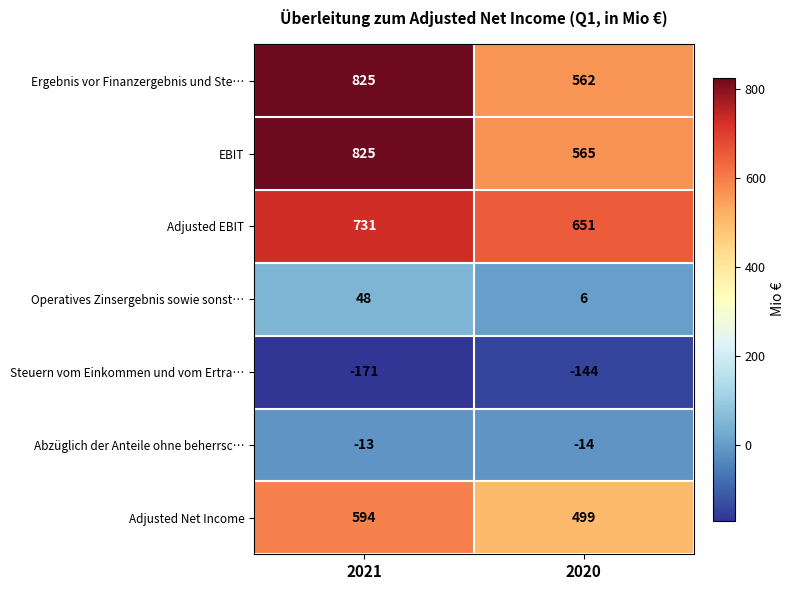

What is the approximate value of Abzüglich der Anteile ohne beherrsc… at 2021?

-13